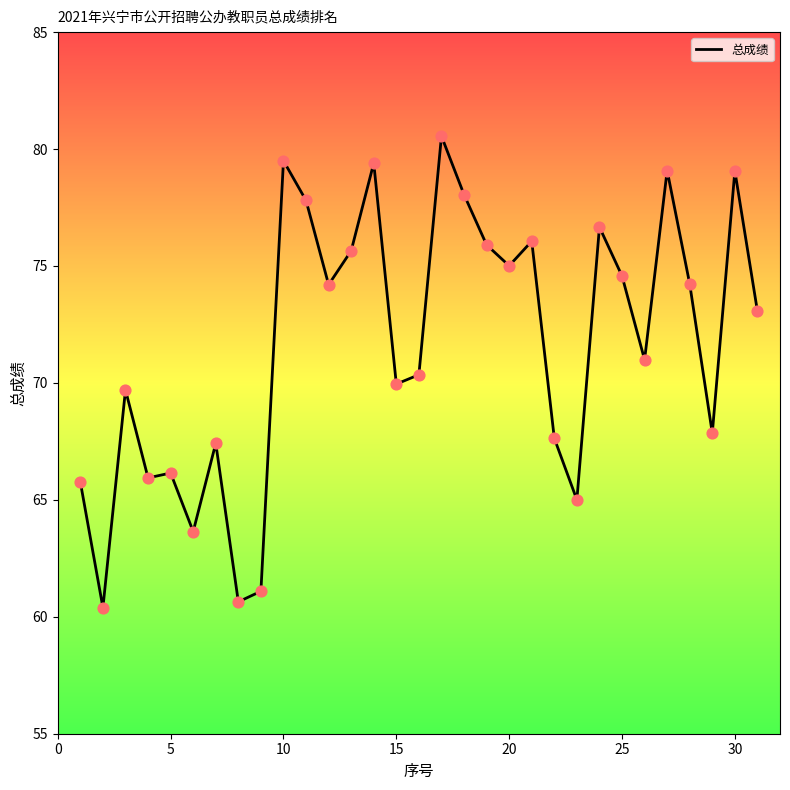

What is the greatest value displayed?

80.6